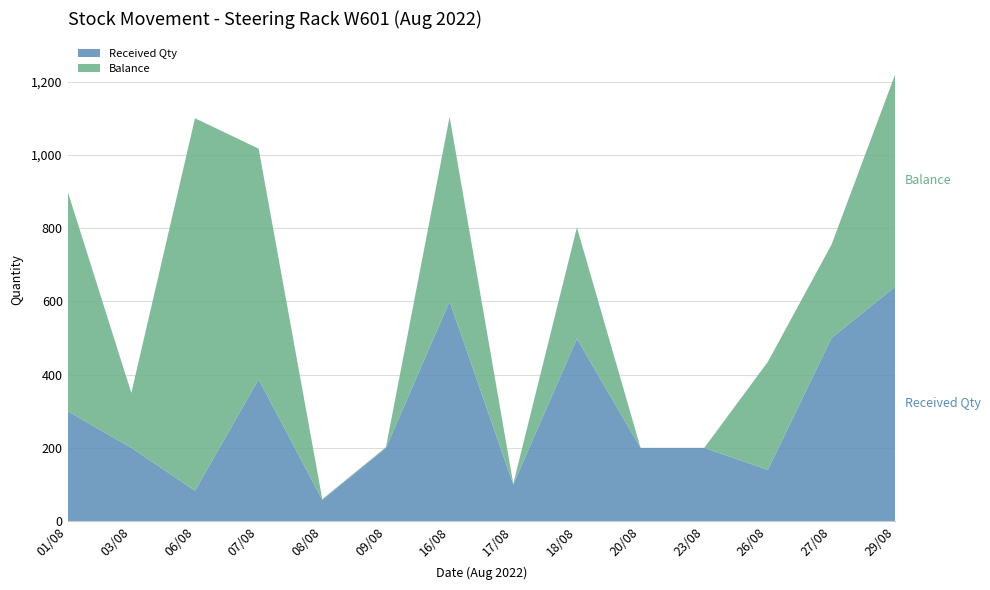

Reading left to right, extract all data points from this chart.

Received Qty: 300	200	83	387	58	200	600	100	498	200	200	140	500	640
Balance: 600	150	1017	630	2	2	504	2	304	0	0	295	255	580